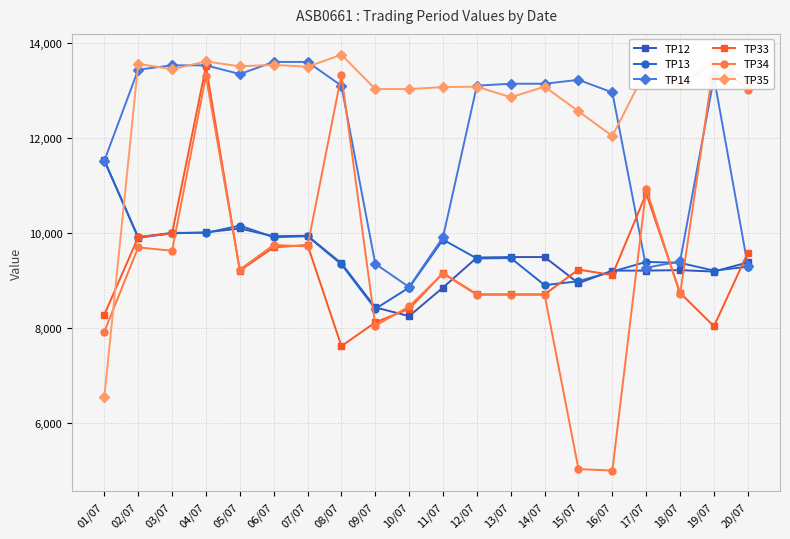

What is the highest value of the TP13 series?

11526.0